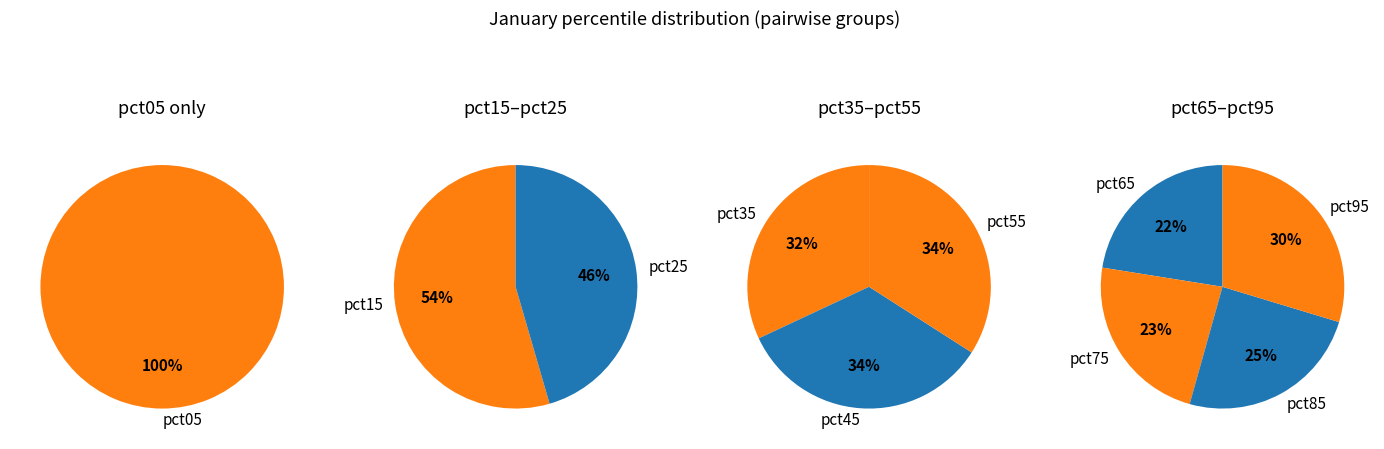

Count the number of slices in the pie.

10